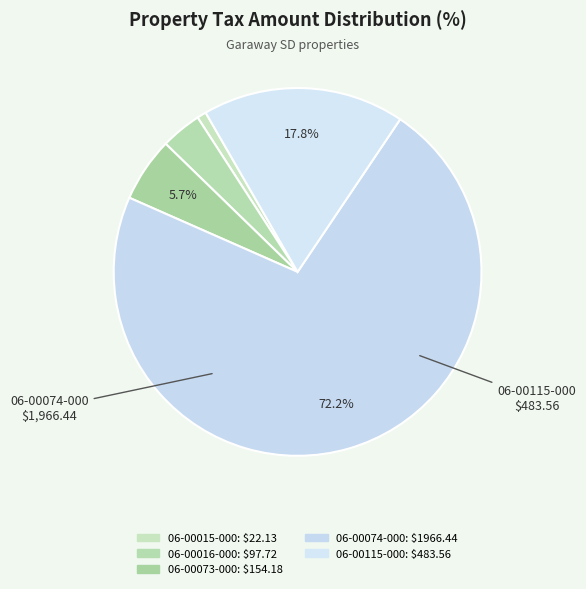

Count the number of slices in the pie.

5